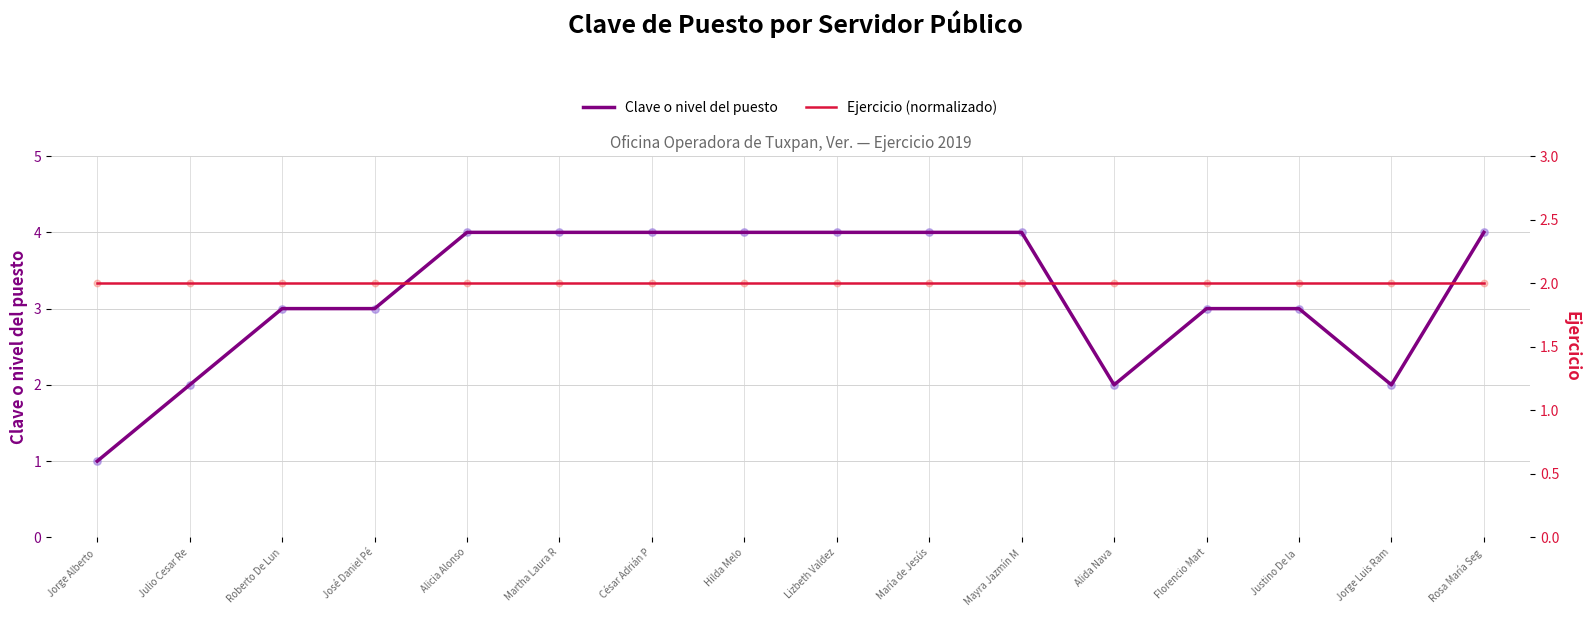

Which series has the largest Y range (max minus min)?

Clave o nivel del puesto